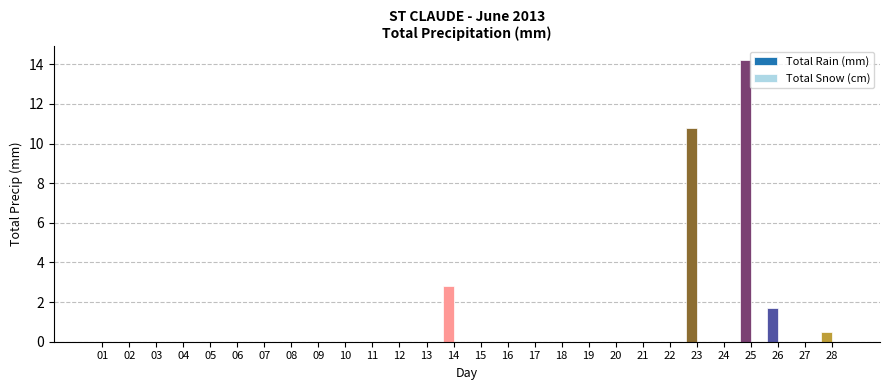

The chart shows a value of -8.5 at 27. True or false?

False